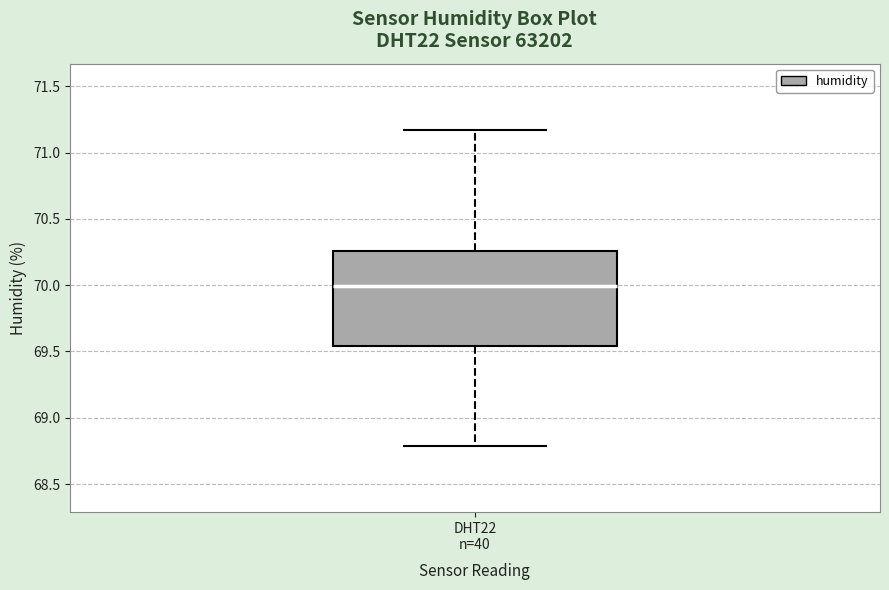

Read this box plot against the y-axis: the position of the median line, the range covered by the box, and the ends of both whiskers. The values are not printed on the chart, so give them approximately, as read against the axis.

median 70.00, box 69.55 to 70.25, whiskers 68.80 to 71.15